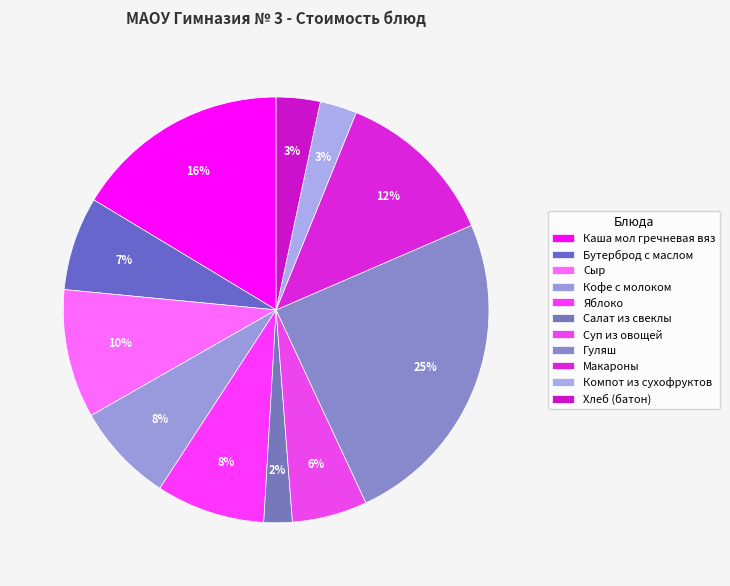

To the nearest percent, what is the difference between the Бутерброд с маслом and Каша мол гречневая вяз slice percentages?

9%